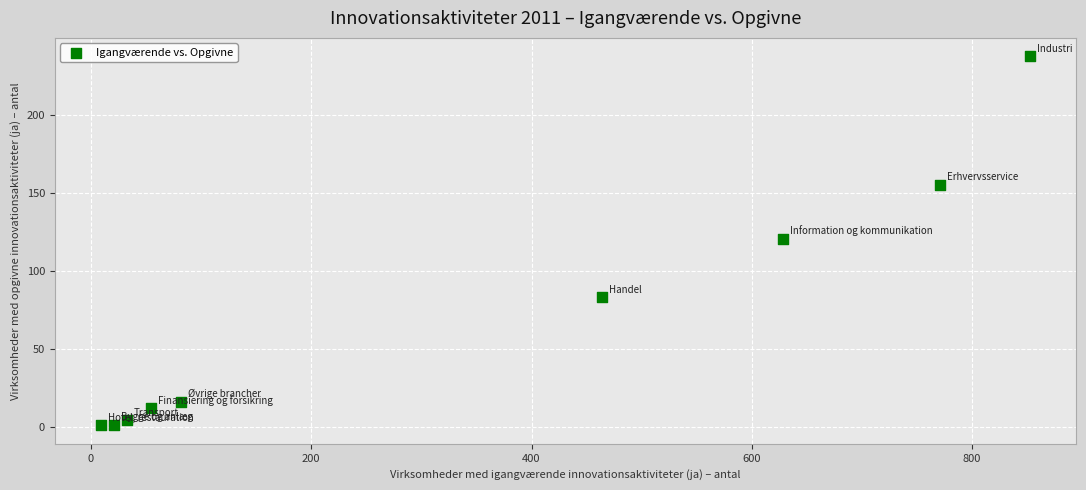

What is the average X value?

323.9